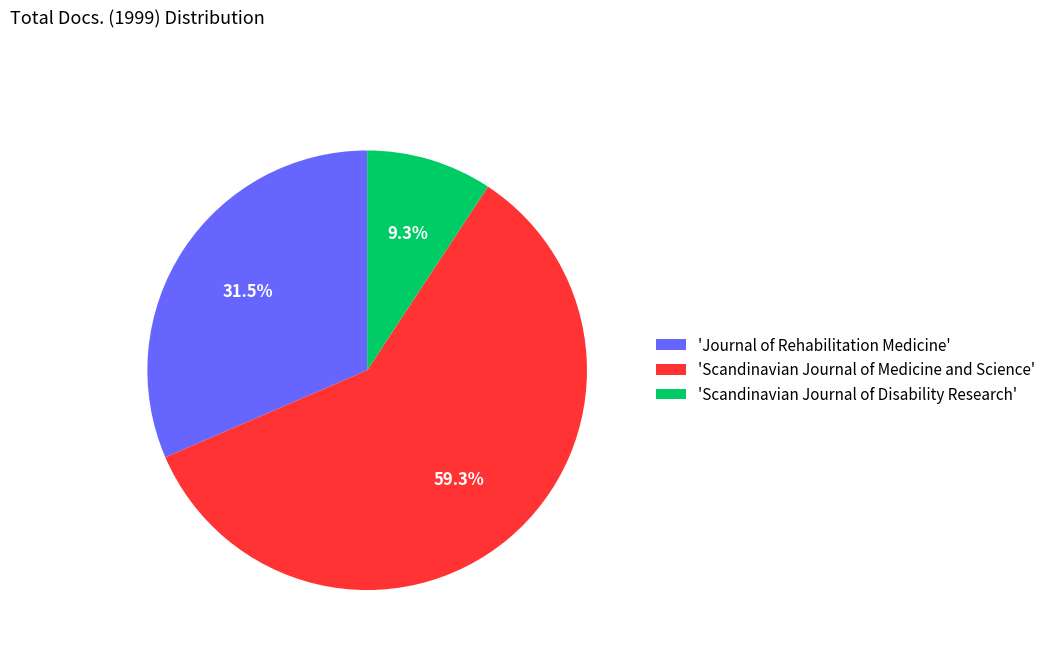

How much of the chart is everything except 'Journal of Rehabilitation Medicine'?

68.5%